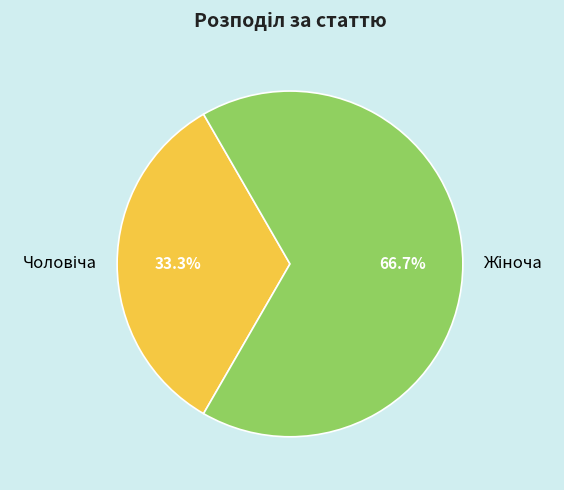

Is there any slice that represents more than half of the pie?

Yes